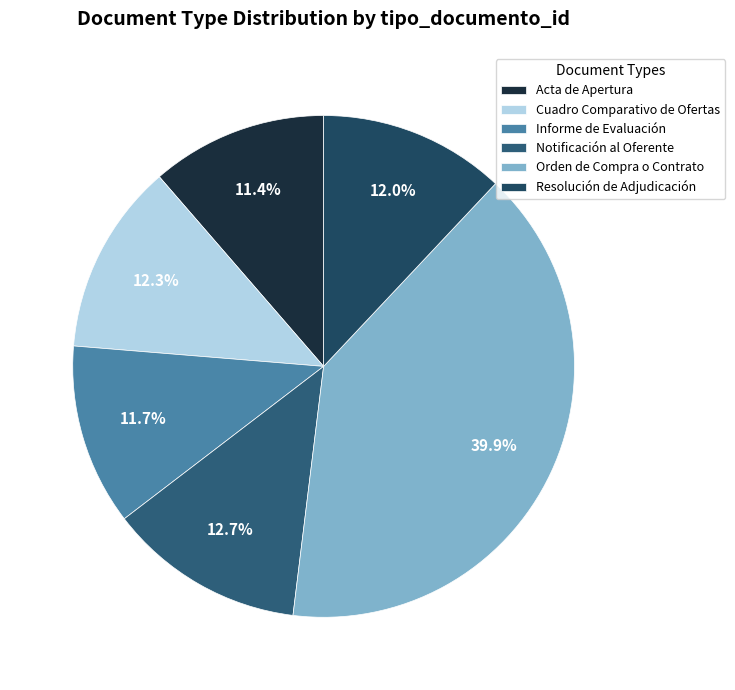

Does Resolución de Adjudicación represent more than half of the total?

No